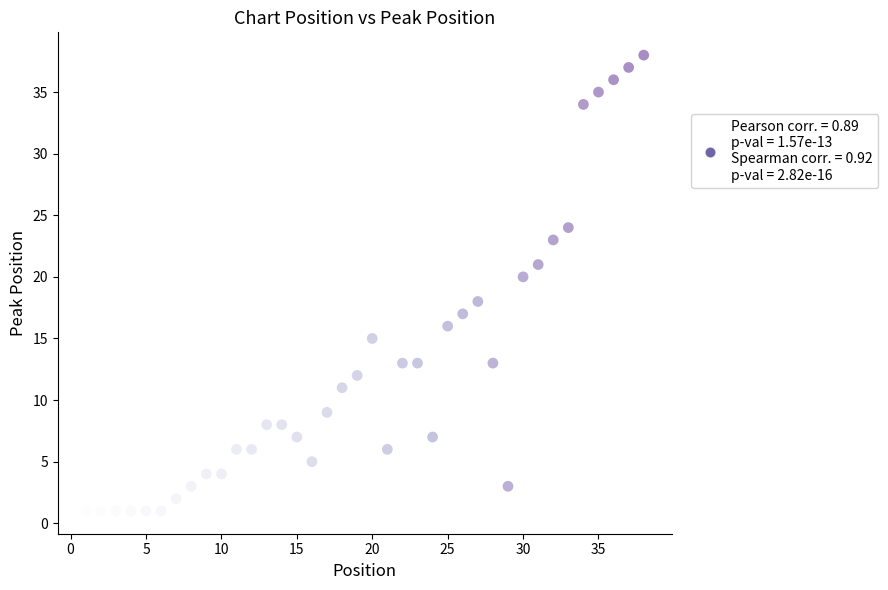

What is the range of Y values (max minus min)?

37